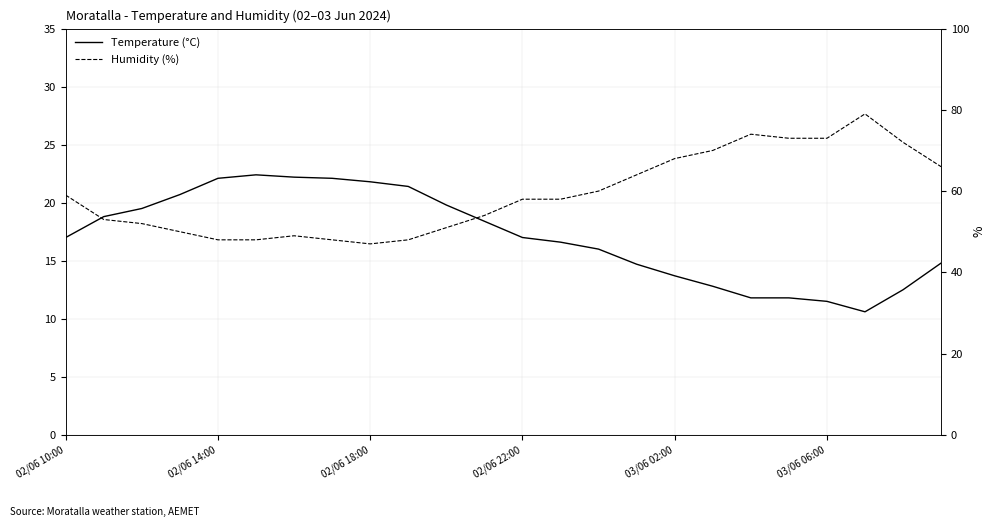

True or false: Humidity (%) and Temperature (°C) intersect in this chart.

False